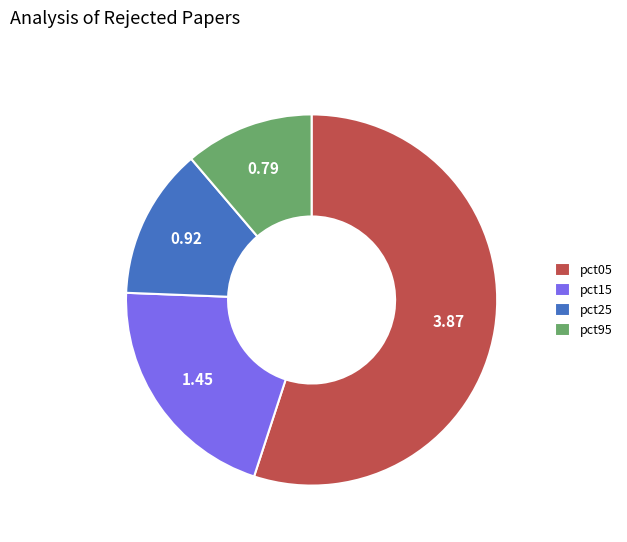

Rank the categories by value from lowest to highest.

pct95, pct25, pct15, pct05